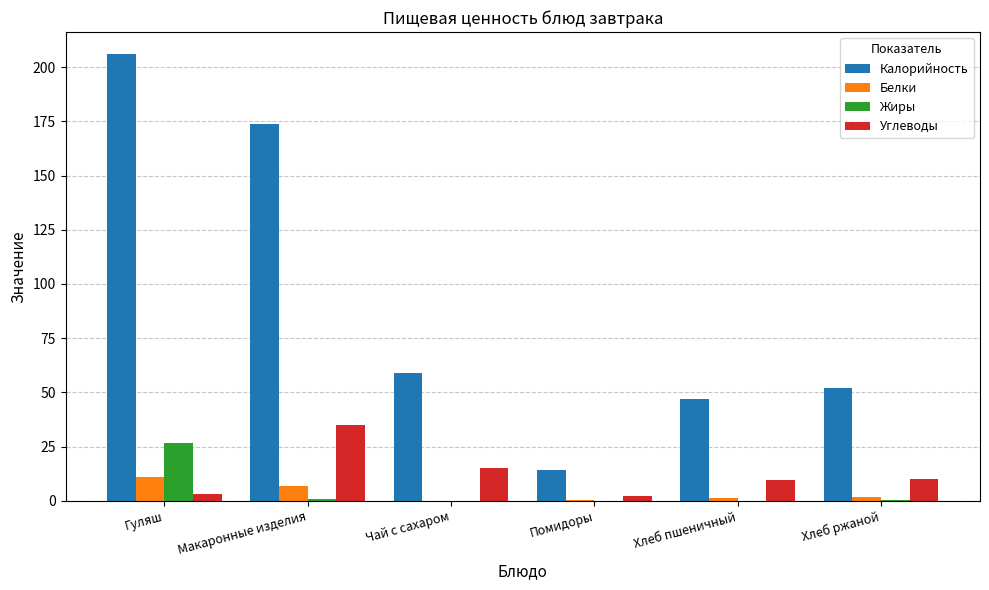

How many groups of bars are there?

6